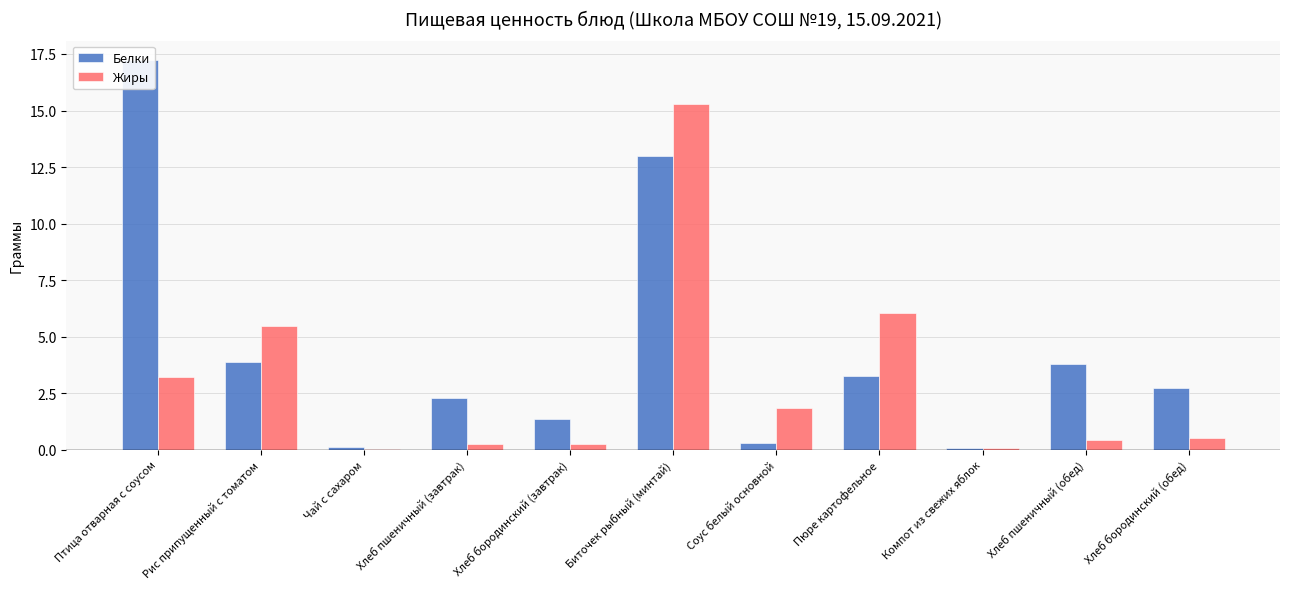

What is the highest value of the Белки series?

17.2